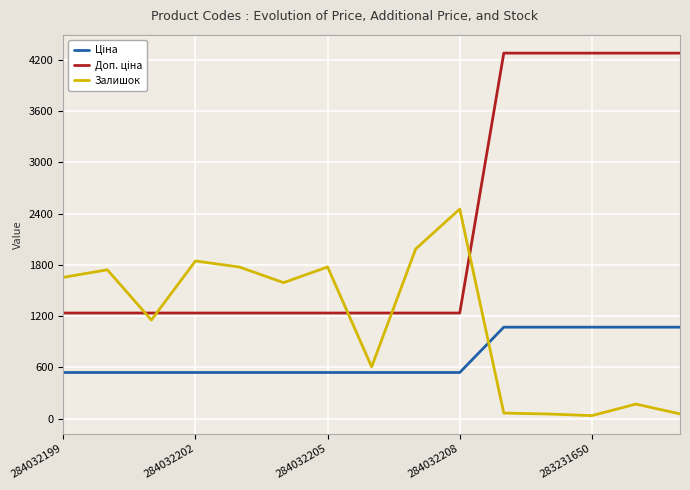

What is the maximum value shown in the chart?

4279.1